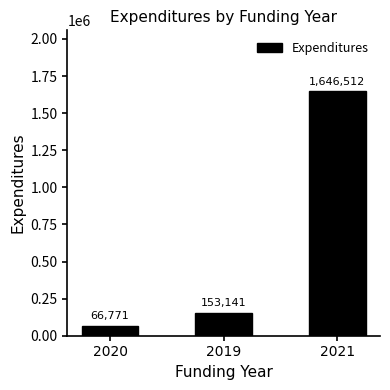

What is the minimum value shown in the chart?

66770.8